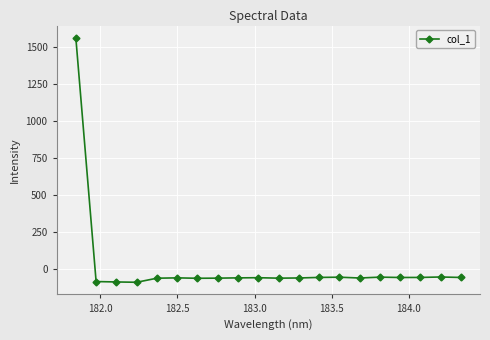

True or false: there are more than 0 points higher than both neighbors.

True